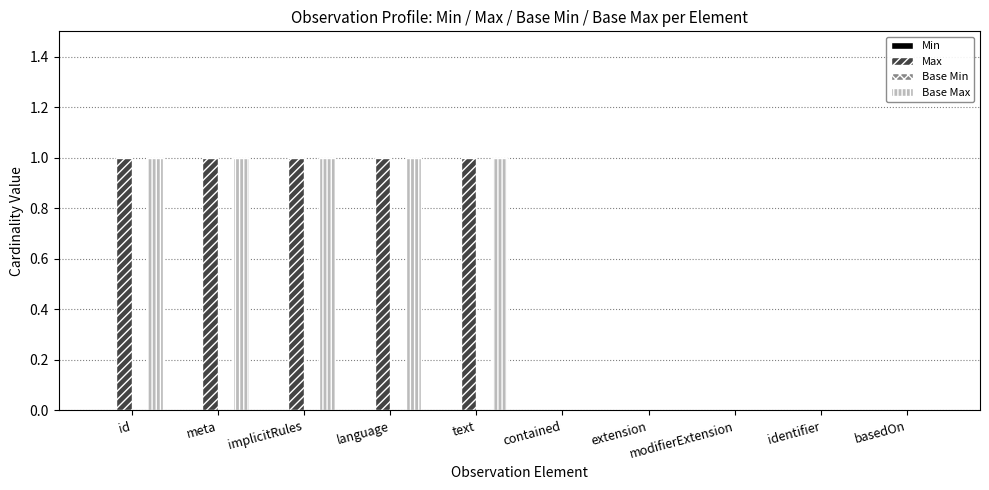

What is the maximum value shown in the chart?

1